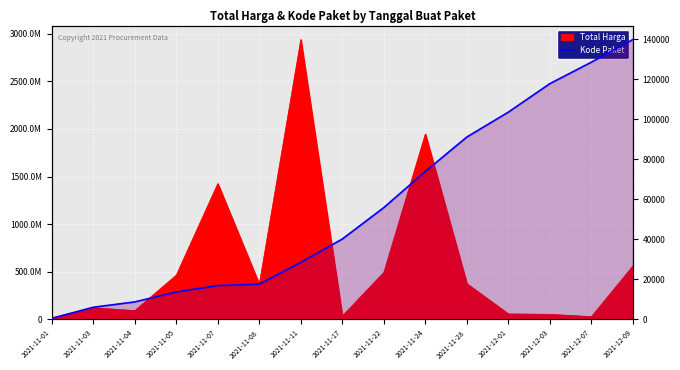

What position from the left is 2021-11-04?

3